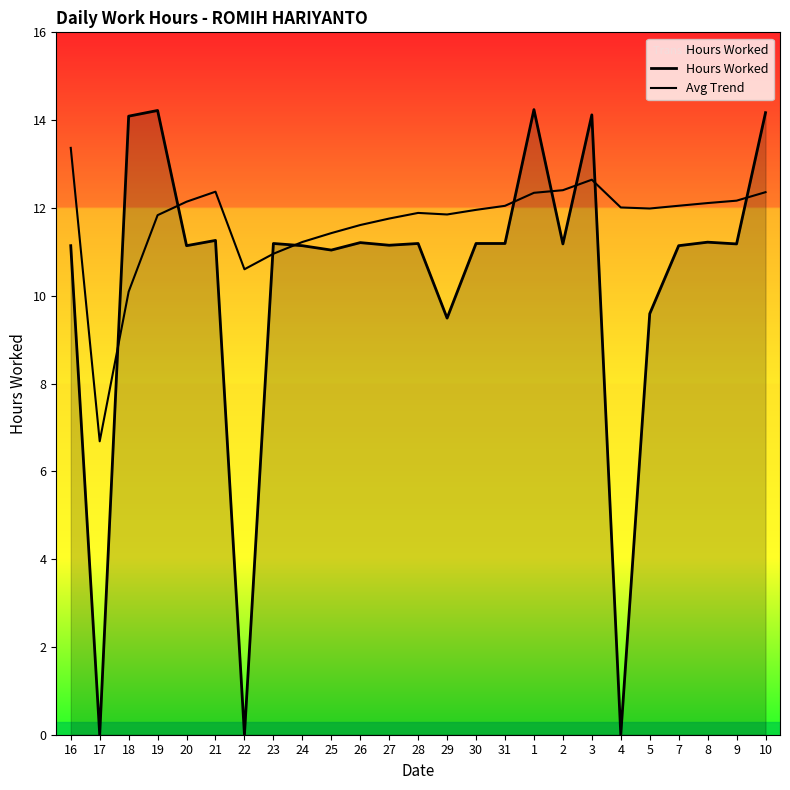

What is the difference between the Hours Worked values at 3 and 8?

2.9